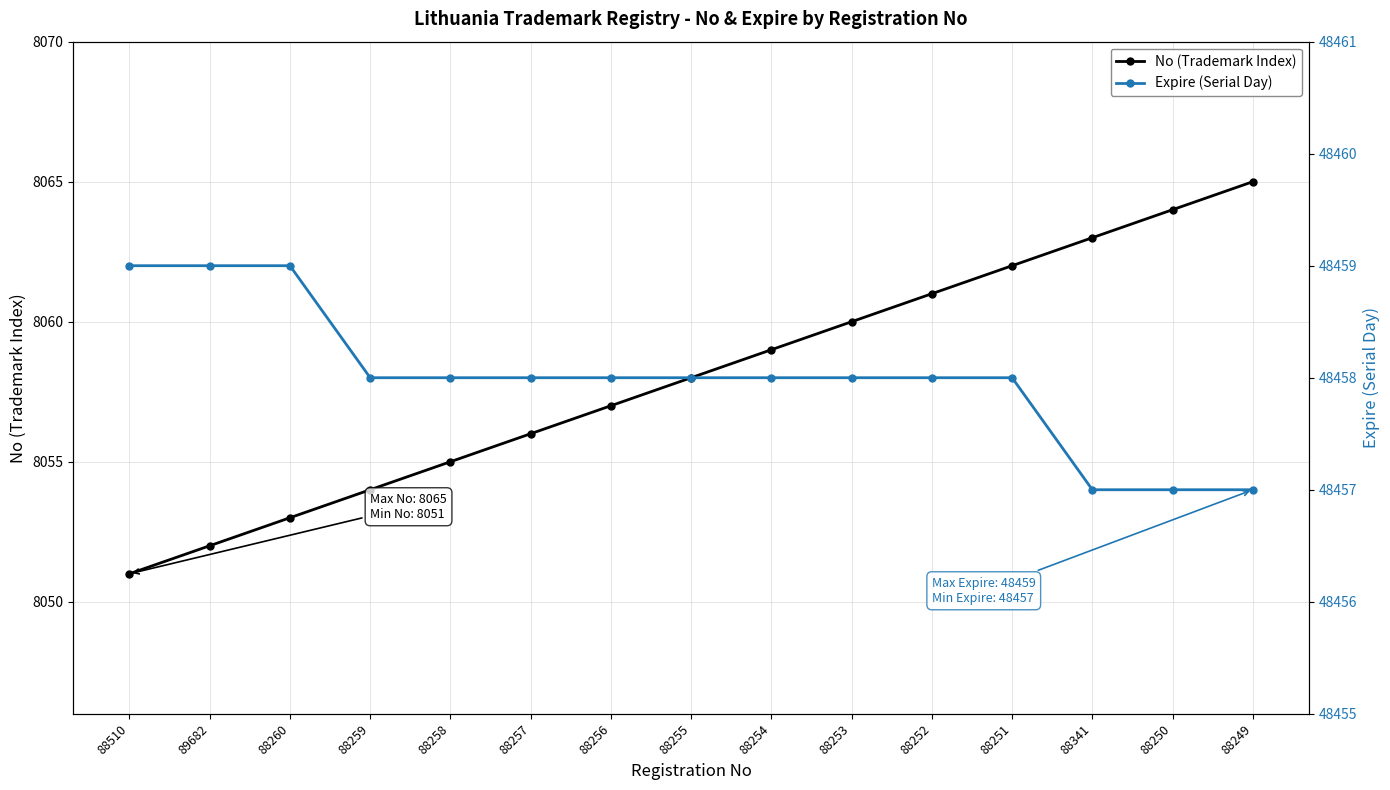

Does the chart display data point markers on the line(s)?

Yes